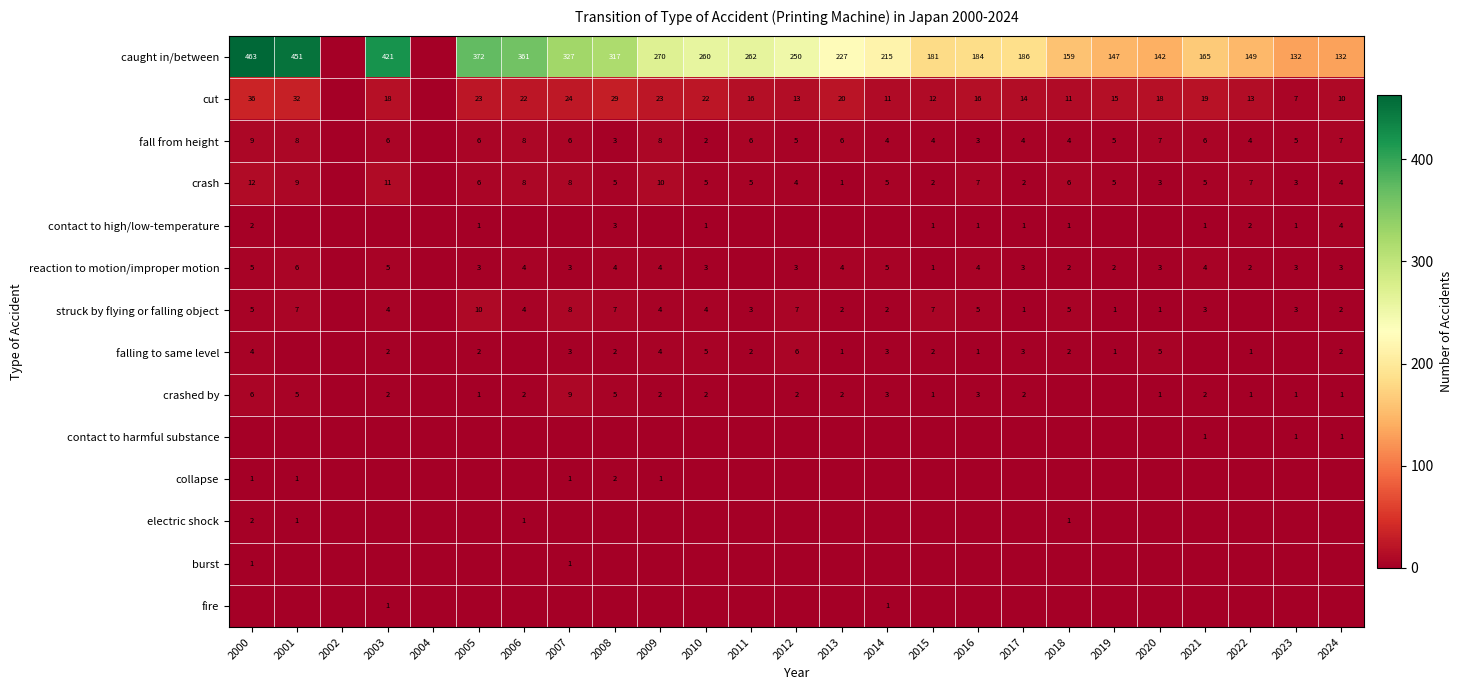

What is the sum of the fall from height values at 2007 and 2003?

12